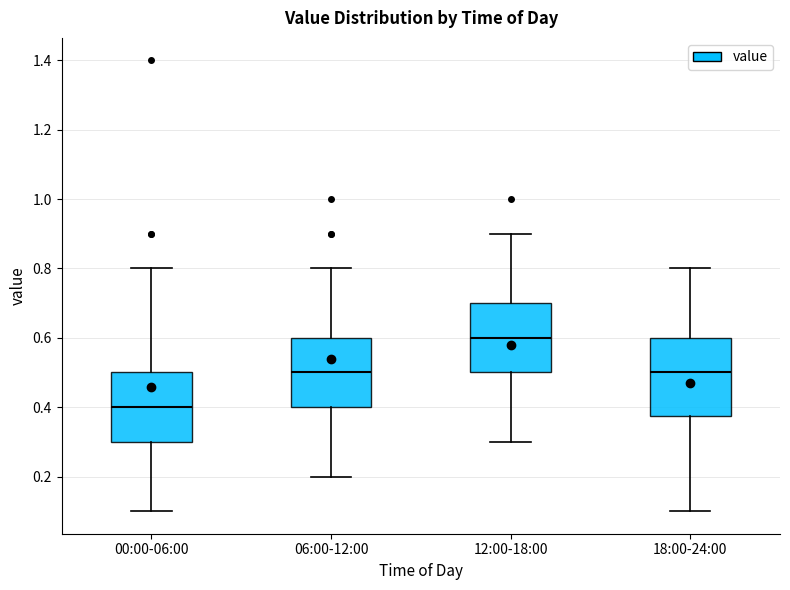

Where is the lower edge of the box for 06:00-12:00 on the y-axis? The values are not printed on the chart, so give them approximately, as read against the axis.

0.40